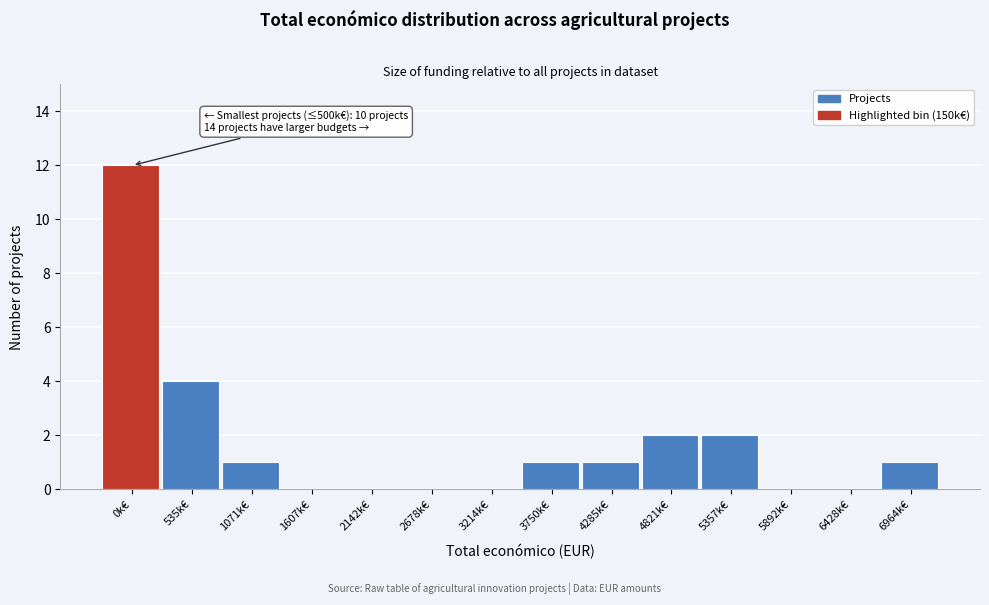

Reading left to right, transcribe all the data shown in this chart.

0k€=12	535k€=4	1071k€=1	1607k€=0	2142k€=0	2678k€=0	3214k€=0	3750k€=1	4285k€=1	4821k€=2	5357k€=2	5892k€=0	6428k€=0	6964k€=1